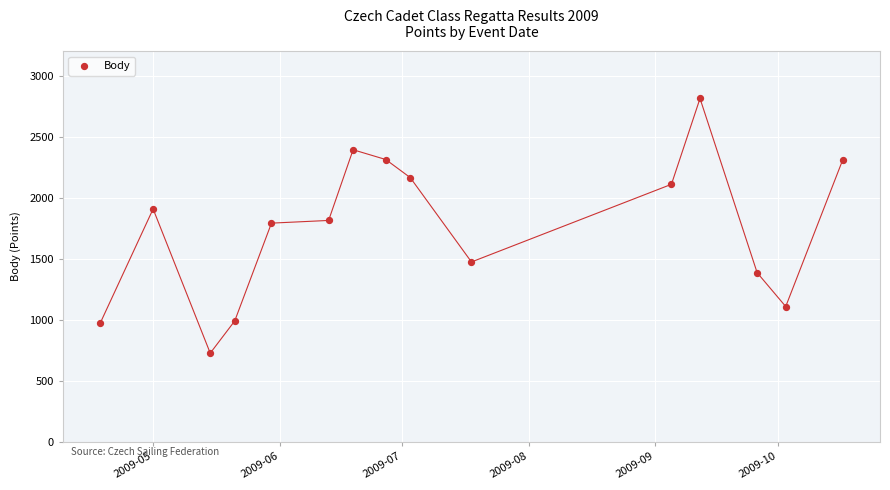

What is the range of Y values (max minus min)?

2086